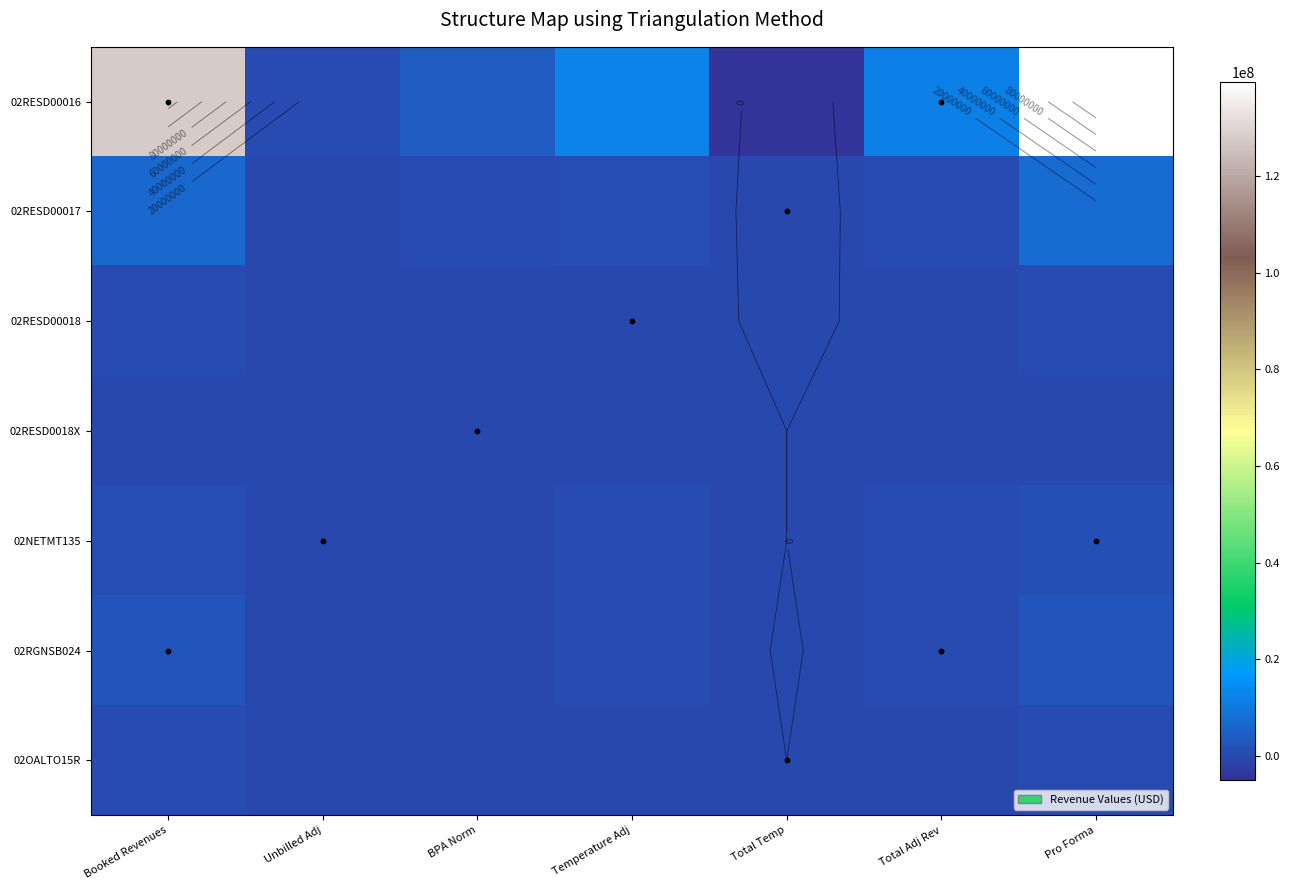

What is the difference between the maximum and minimum values in the 02RESD00017 series?

7625936.3